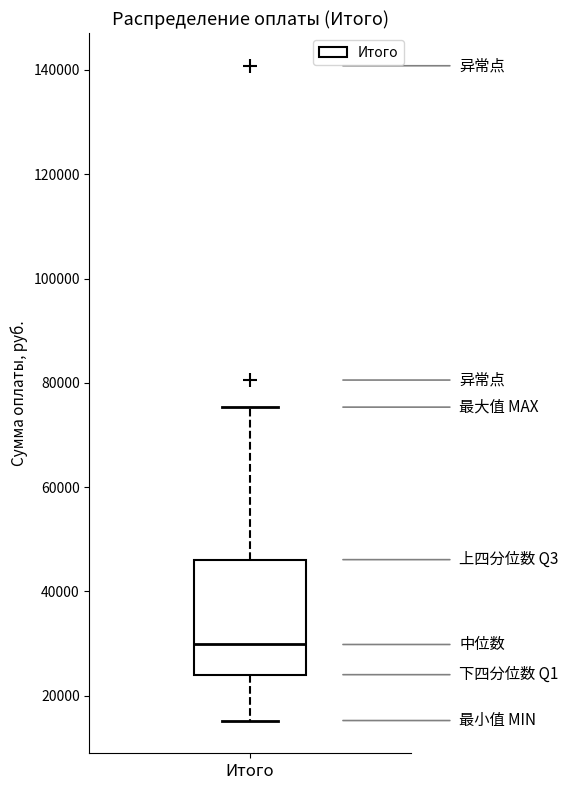

Where does the upper whisker of the box for Итого end on the y-axis? The values are not printed on the chart, so give them approximately, as read against the axis.

76000